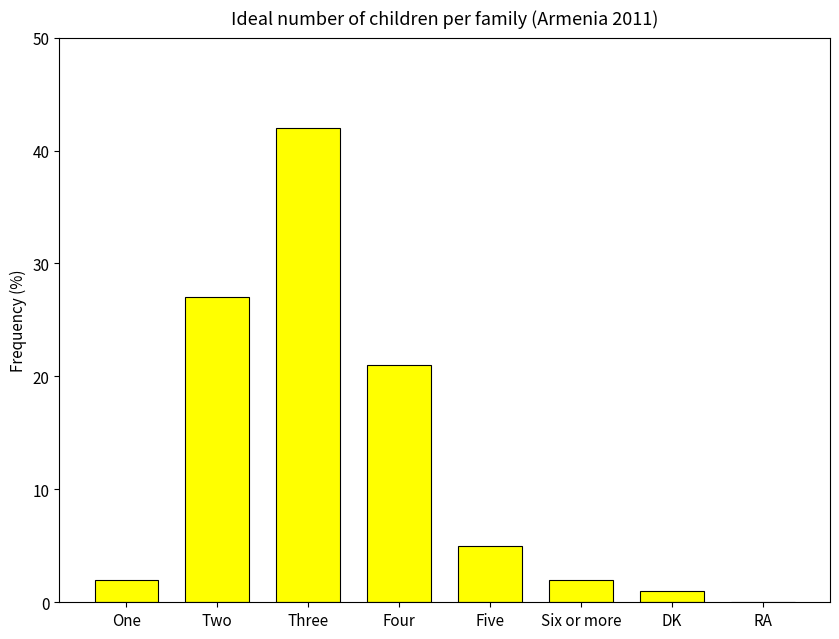

How many distinct data groups are displayed?

1